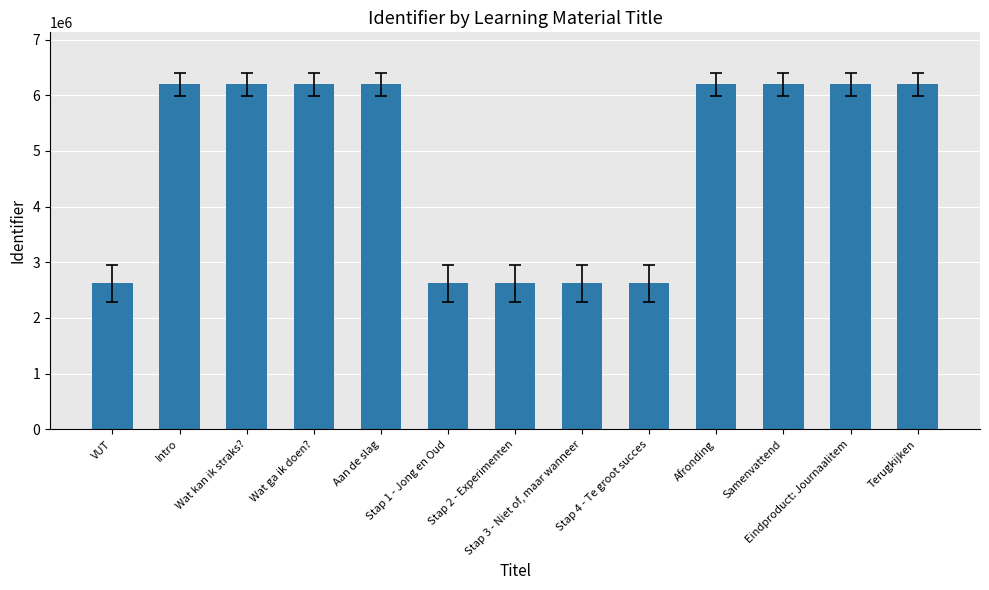

What is the maximum value shown in the chart?

6200415